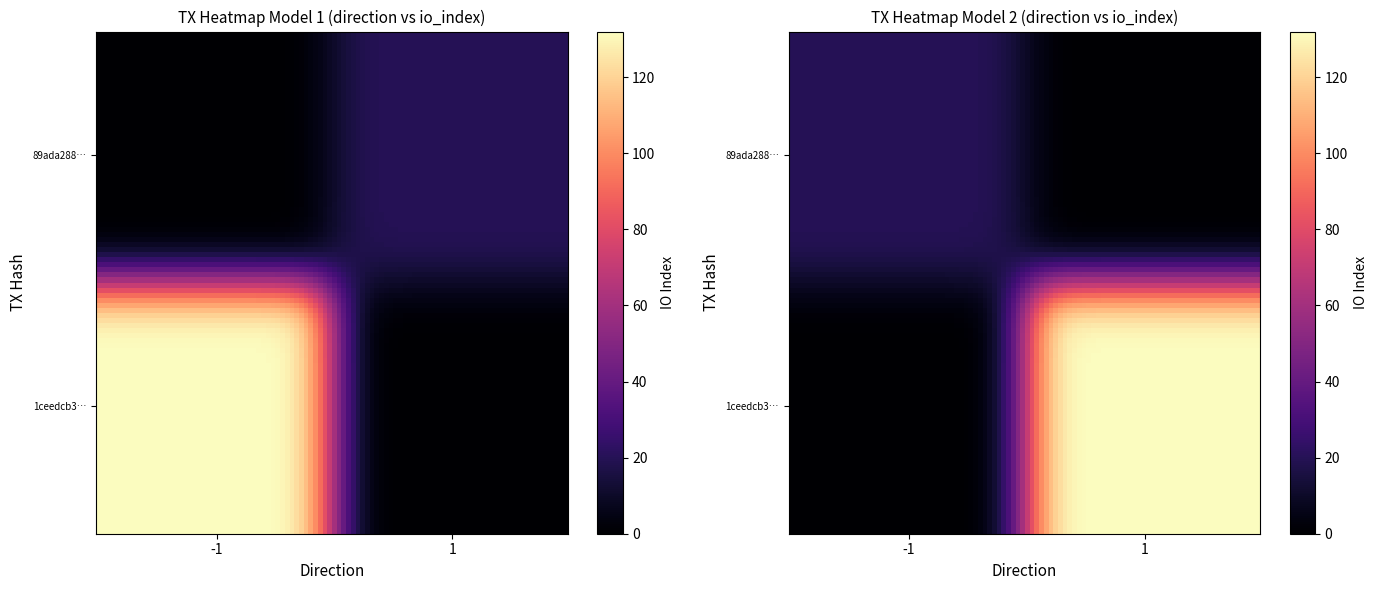

How many 89ada288ae78802ea97c0e51807459baf915bfd values are between 1 and 20?

2